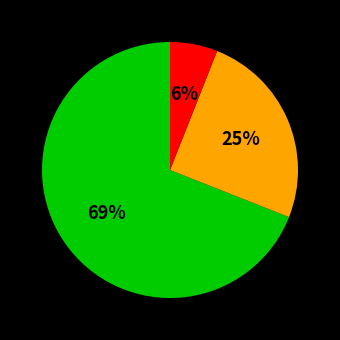

Is there any slice that represents more than half of the pie?

Yes